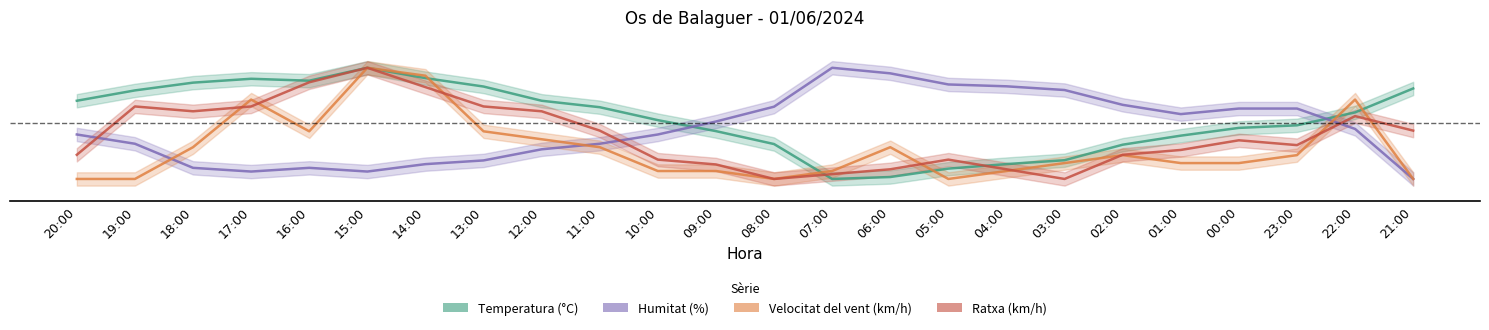

What are all the series names shown in the legend?

Temperatura (°C), Humitat (%), Velocitat del vent (km/h), Ratxa (km/h)